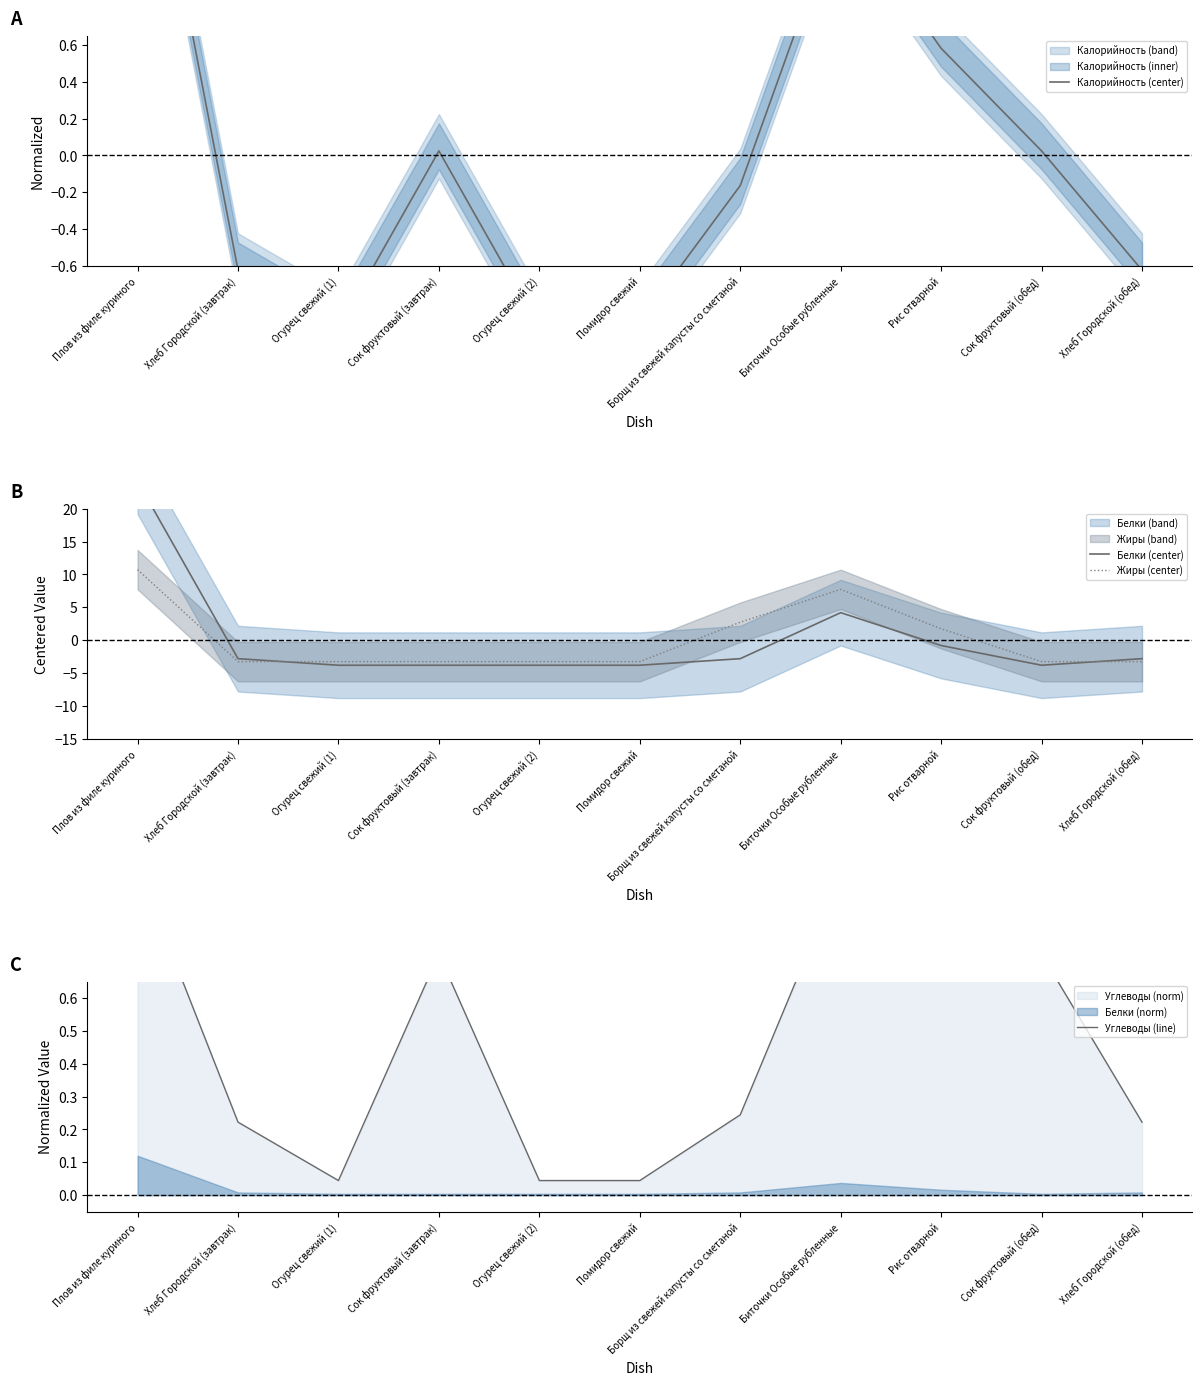

Where is Жиры (center) nearest to the value 3?

Борщ из свежей капусты со сметаной